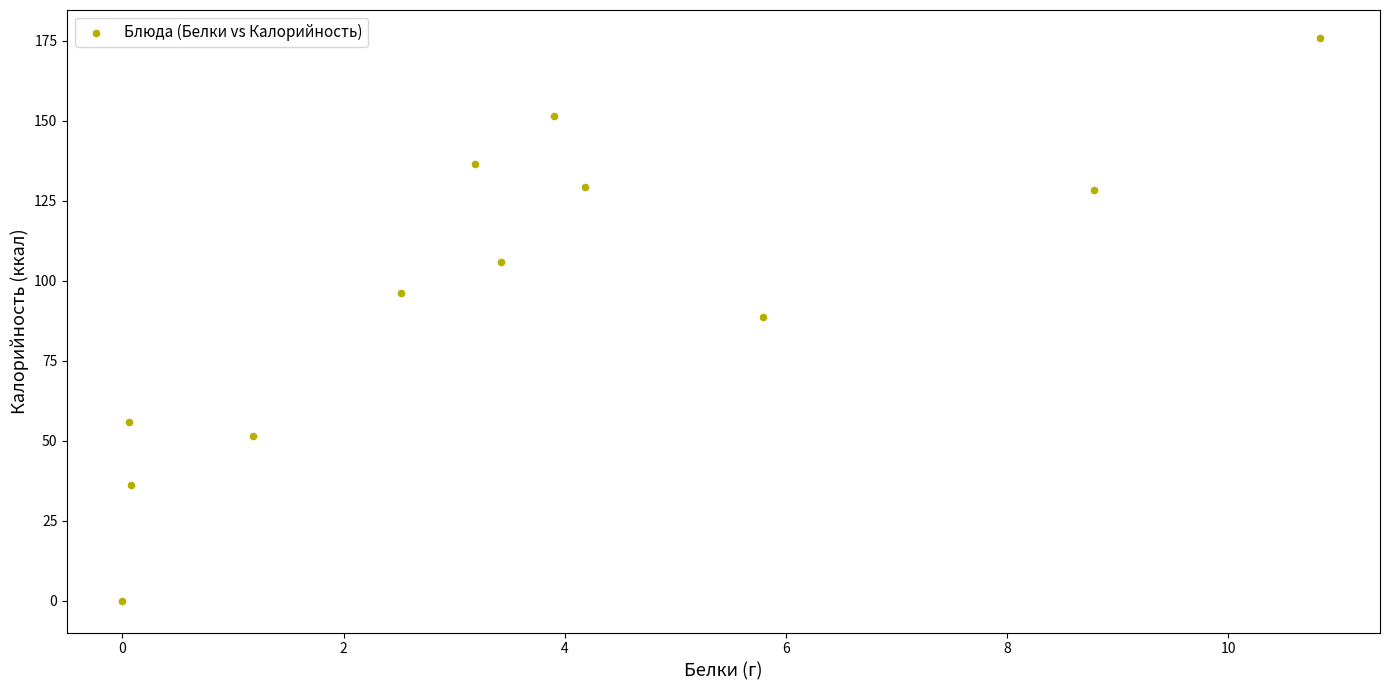

What is the average X value?

3.7